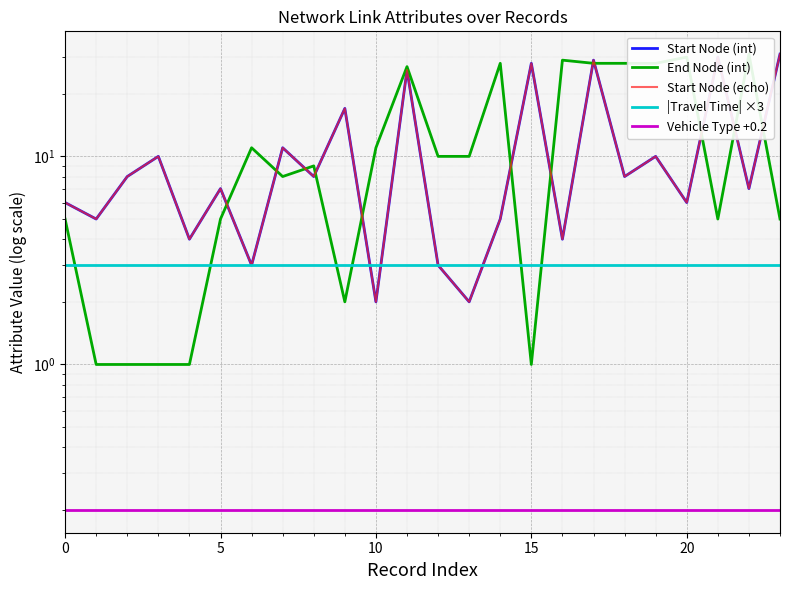

Where is Start Node (echo) nearest to the value 16?

9